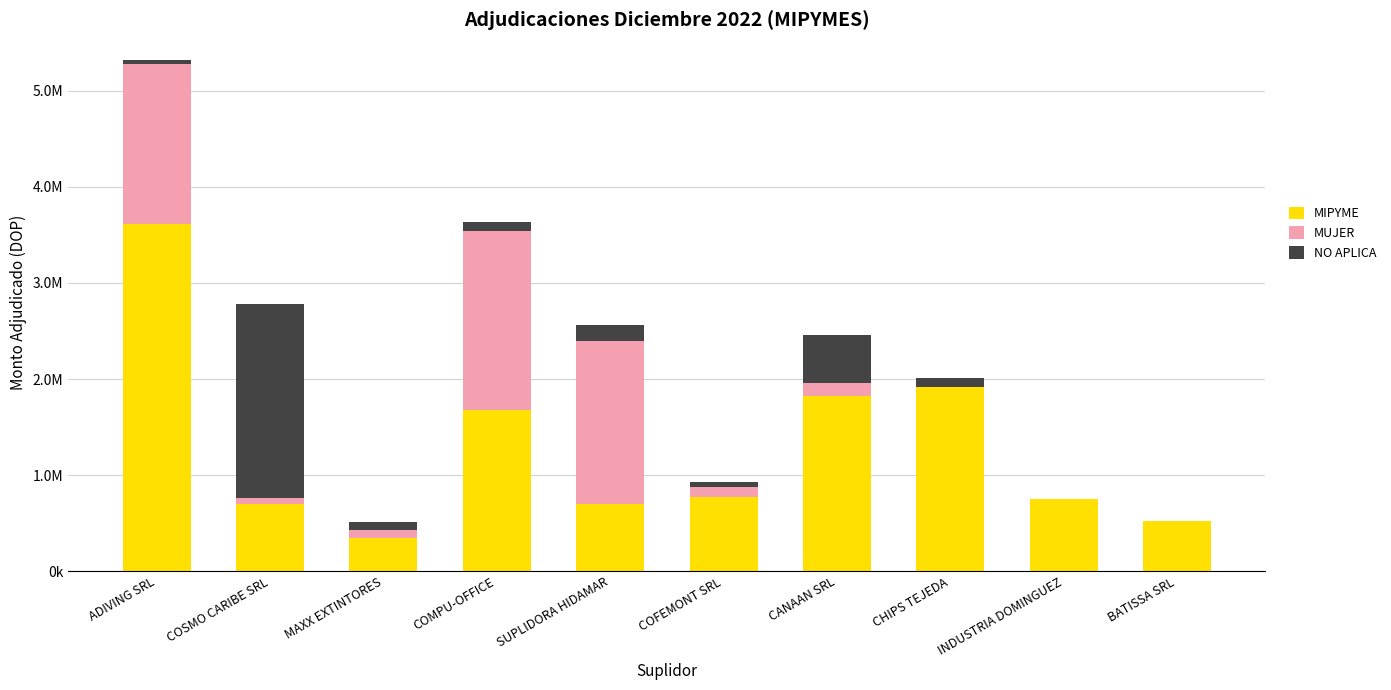

What are all the series names shown in the legend?

MIPYME, MUJER, NO APLICA